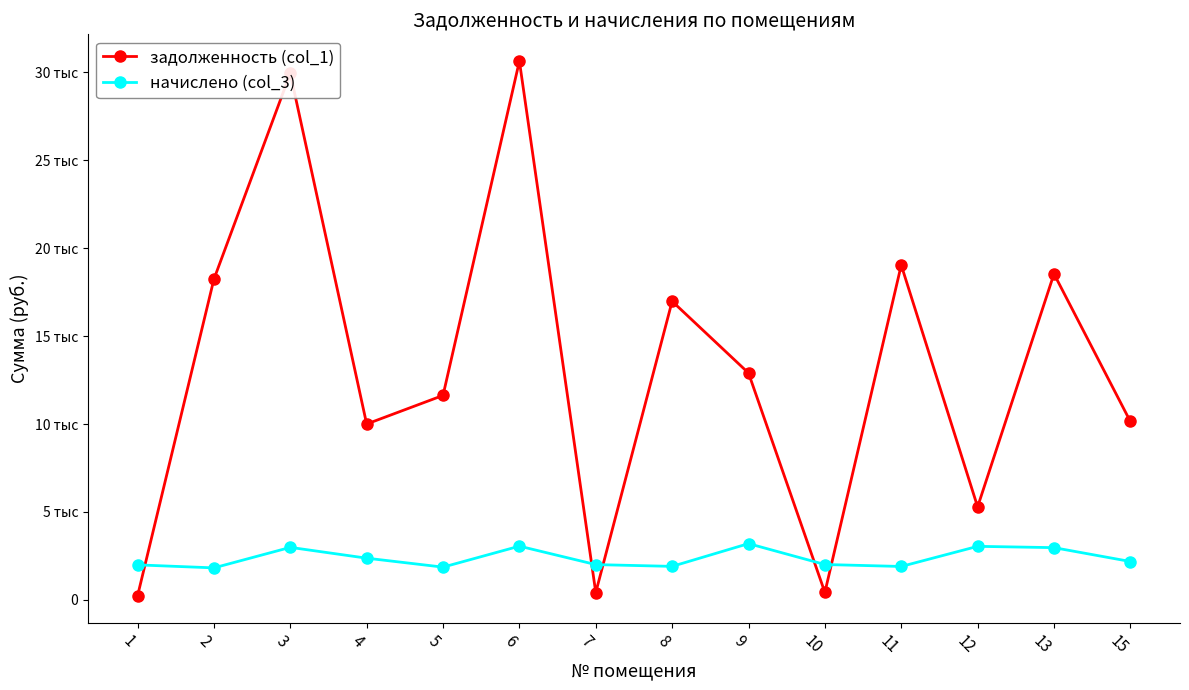

How many times do начислено (col_3) and задолженность (col_1) cross each other?

5